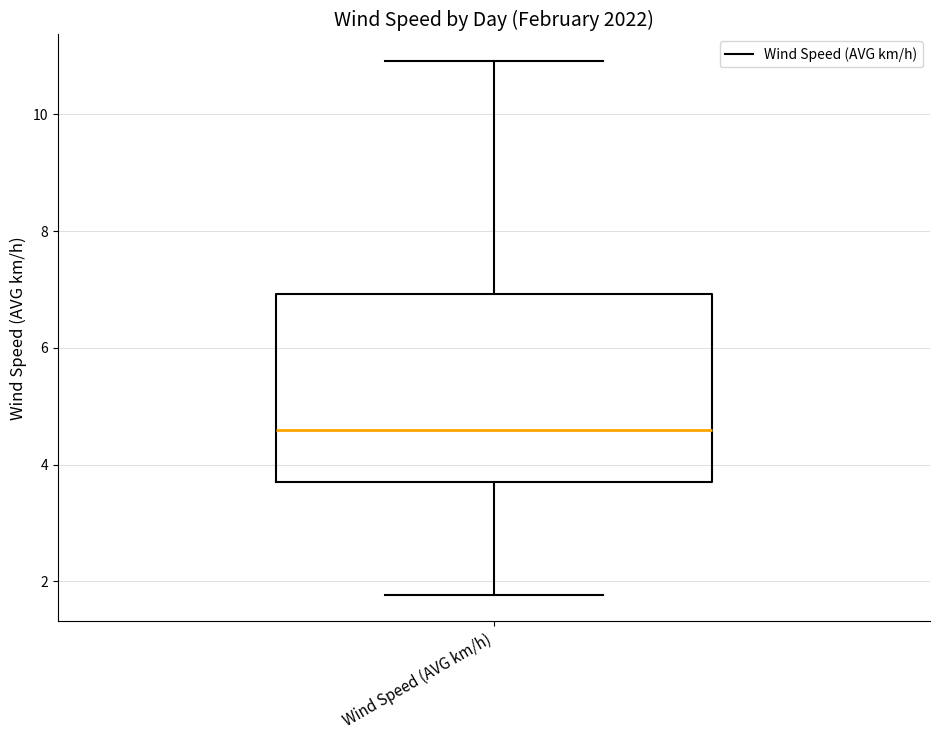

Where is the lower edge of the box for Wind Speed (AVG km/h) on the y-axis? The values are not printed on the chart, so give them approximately, as read against the axis.

3.8